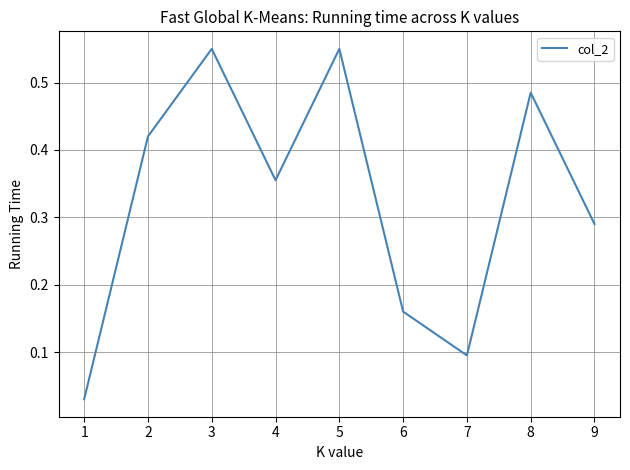

What is the change in value from 3 to 7?

-0.5